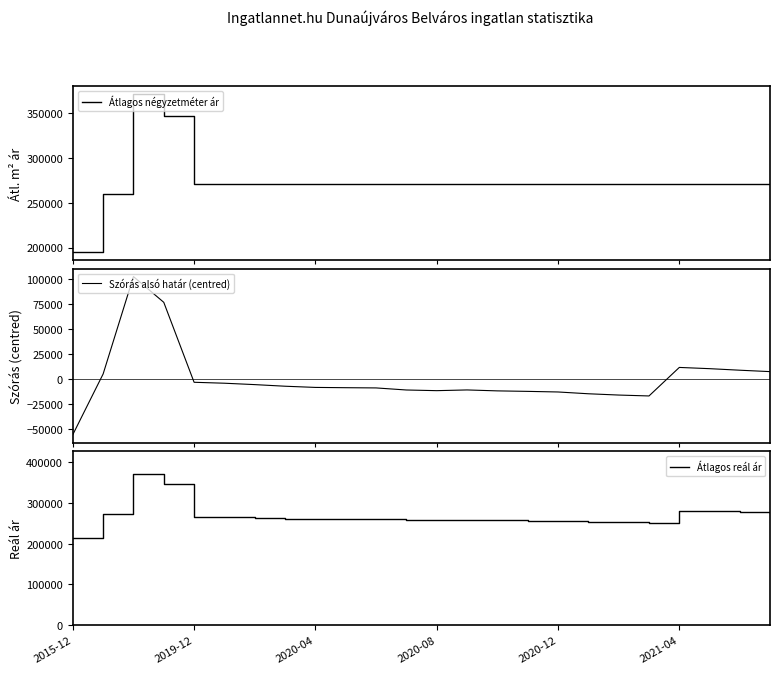

True or false: Átlagos négyzetméter ár has a value of 270703.0 at 6.

True